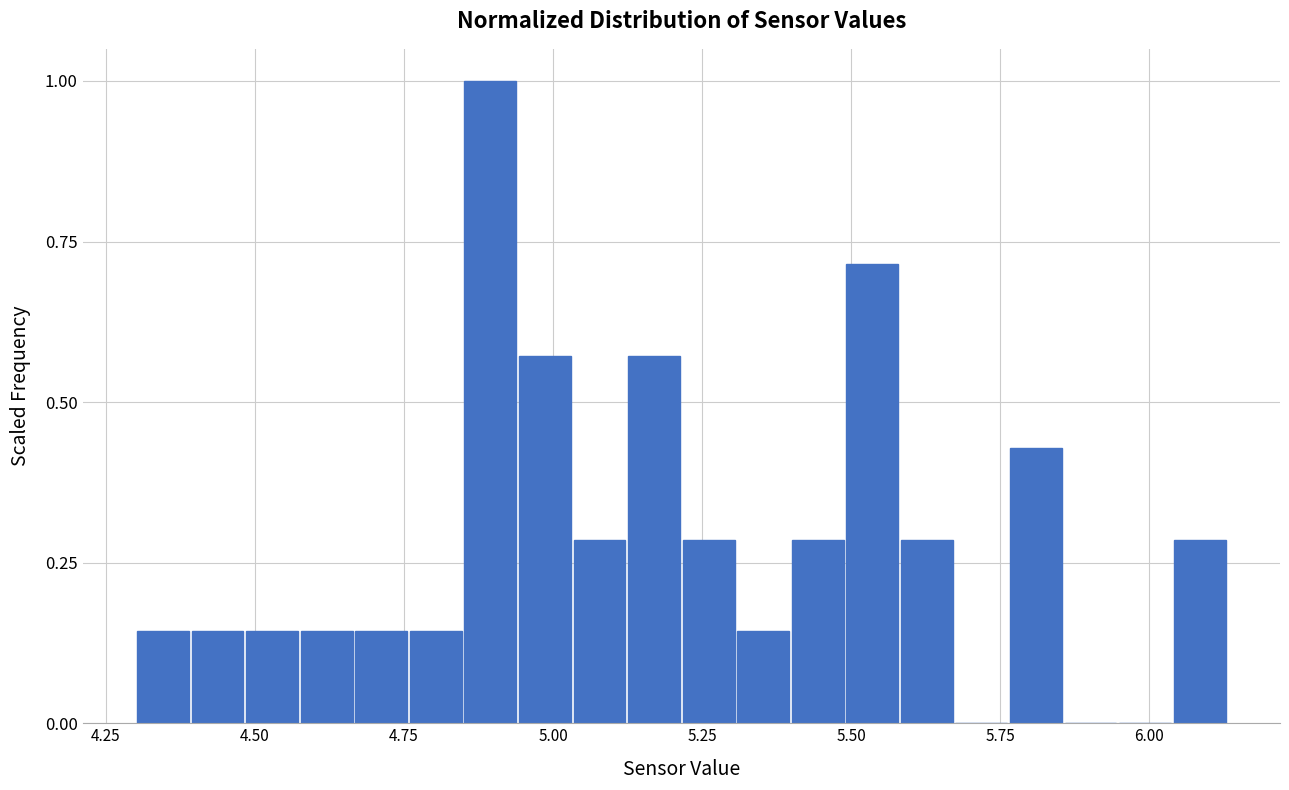

Read against the x-axis, roughly where is the centre of the tallest bar?

4.90